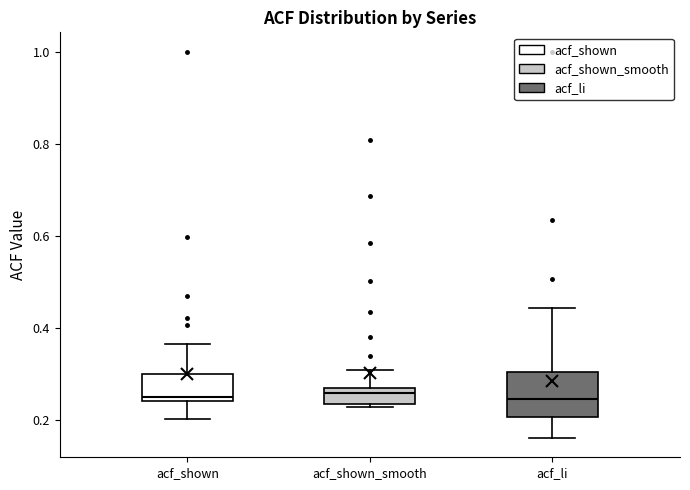

Where does the upper whisker of the box for acf_shown end on the y-axis? The values are not printed on the chart, so give them approximately, as read against the axis.

0.36